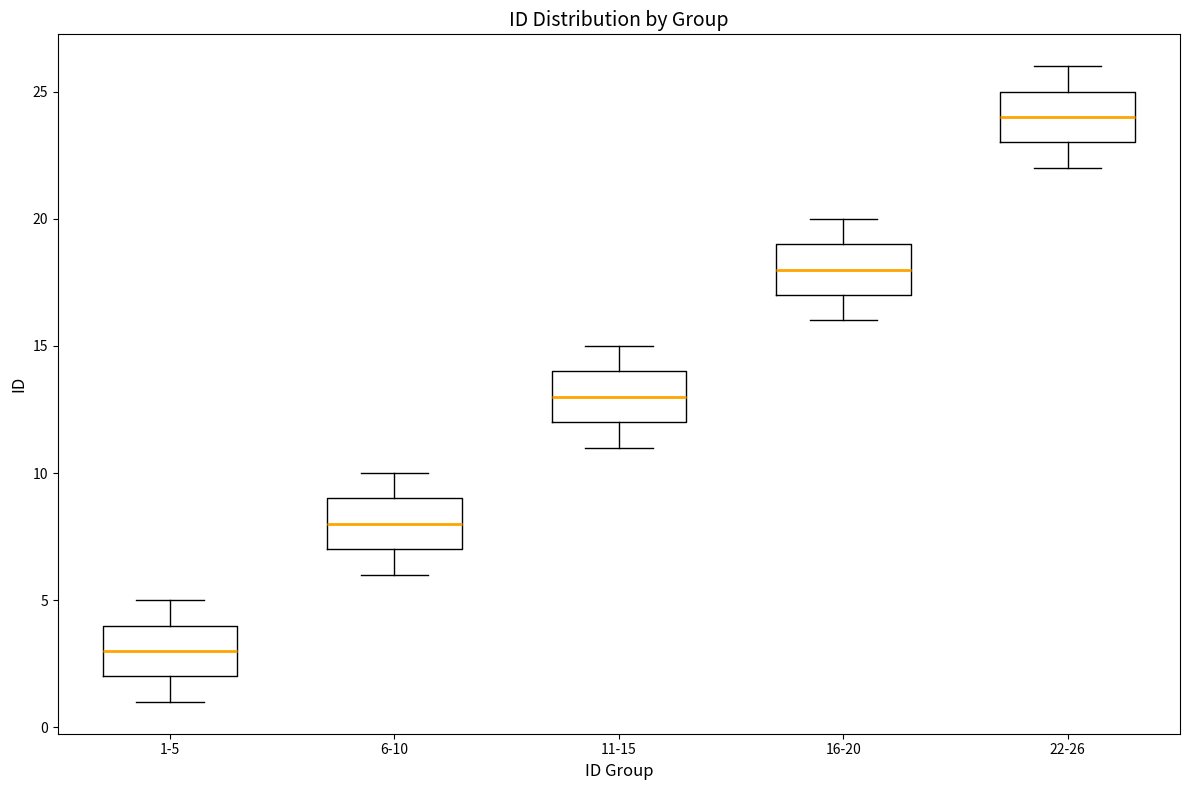

Where is the upper edge of the box for 6-10 on the y-axis? The values are not printed on the chart, so give them approximately, as read against the axis.

9